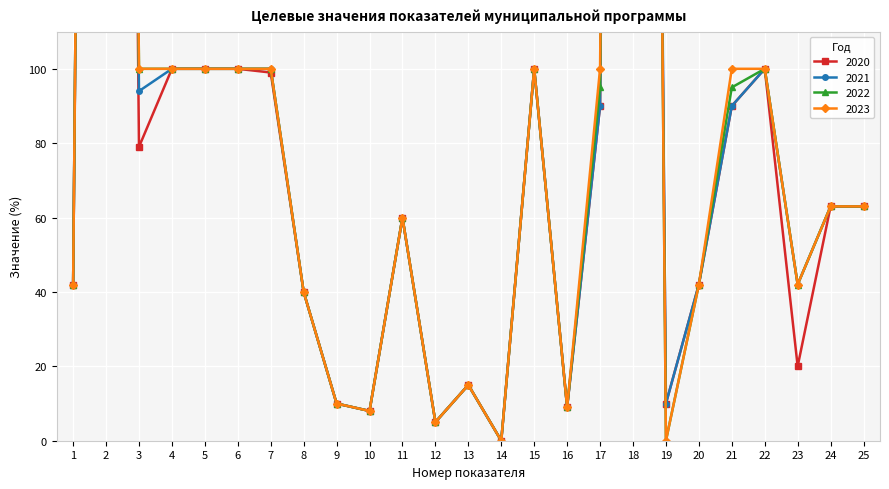

In 2021, how many points are lower than both neighbors (excluding endpoints)?

7